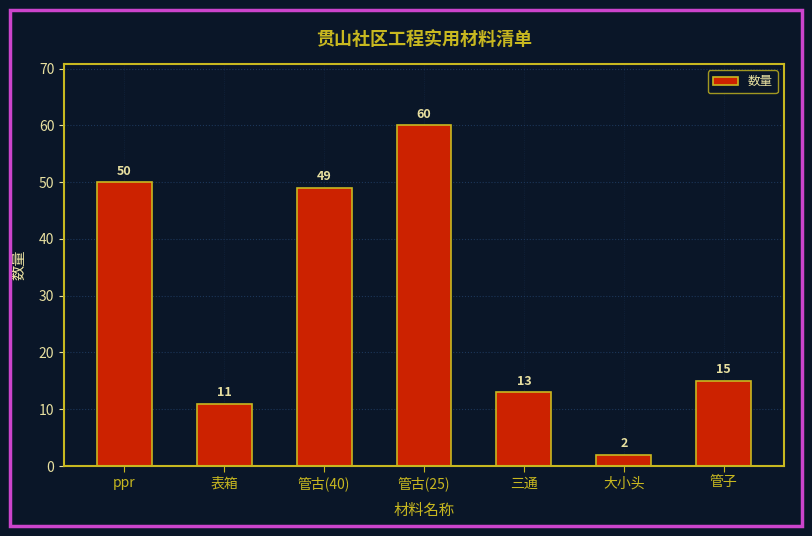

How many bars are there in total?

7